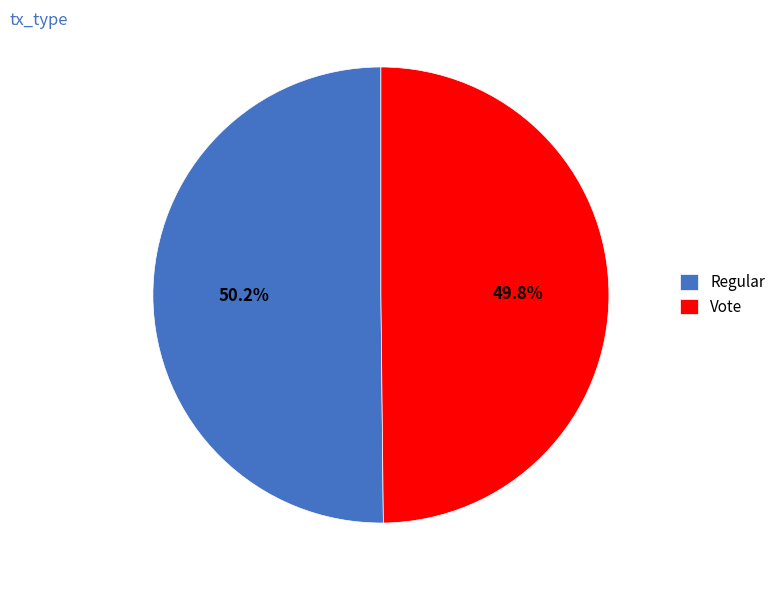

To the nearest percent, what portion does Regular represent?

50%